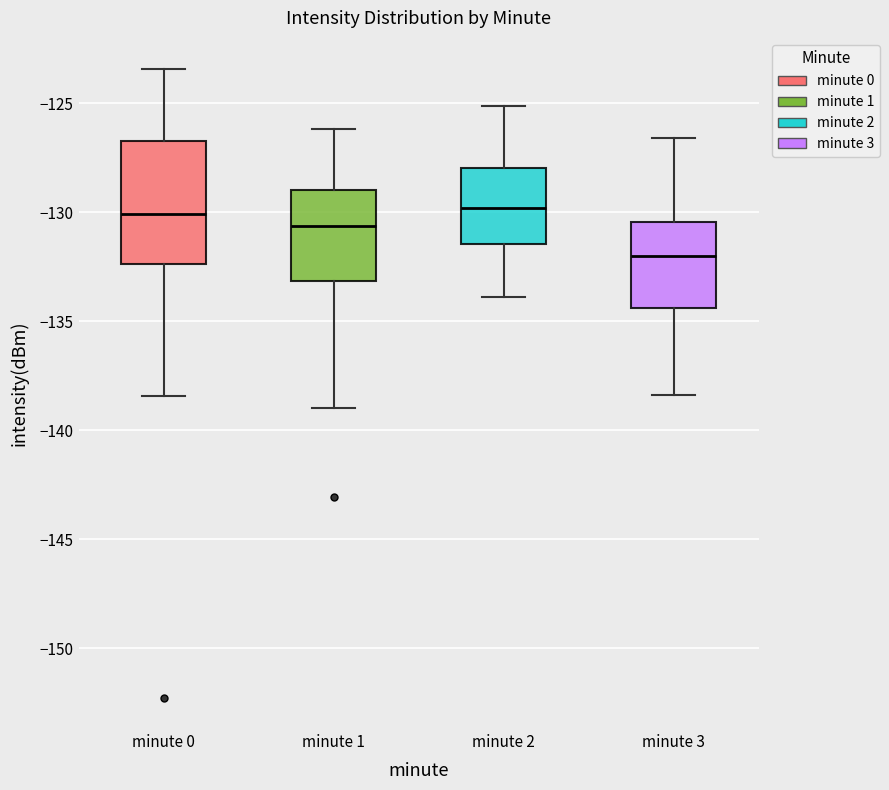

Which box's median line is the lowest?

minute 3